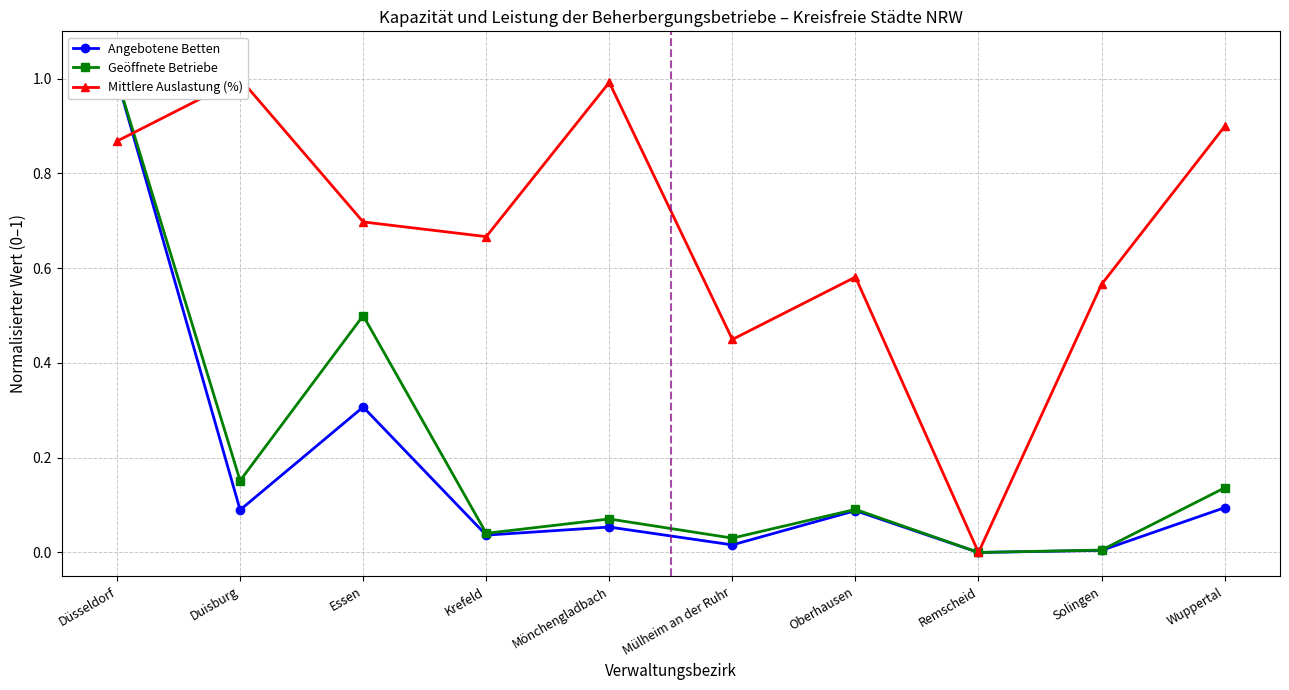

What is the maximum value shown in the chart?

1.0